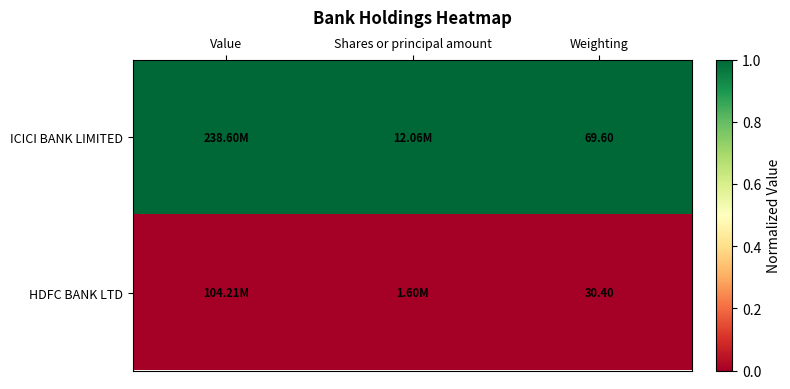

What is the spread (max minus min) of values at Weighting?

39.2